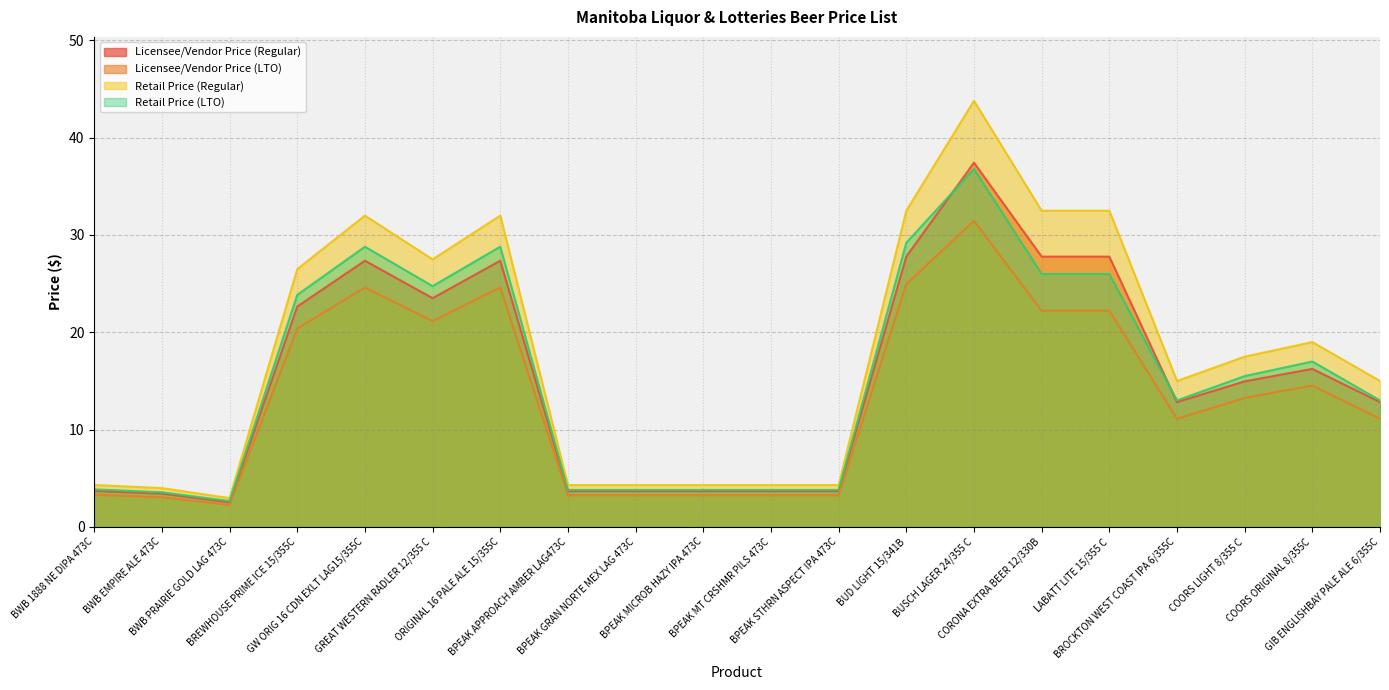

What are all the series names shown in the legend?

Licensee/Vendor Price (Regular), Licensee/Vendor Price (LTO), Retail Price (Regular), Retail Price (LTO)